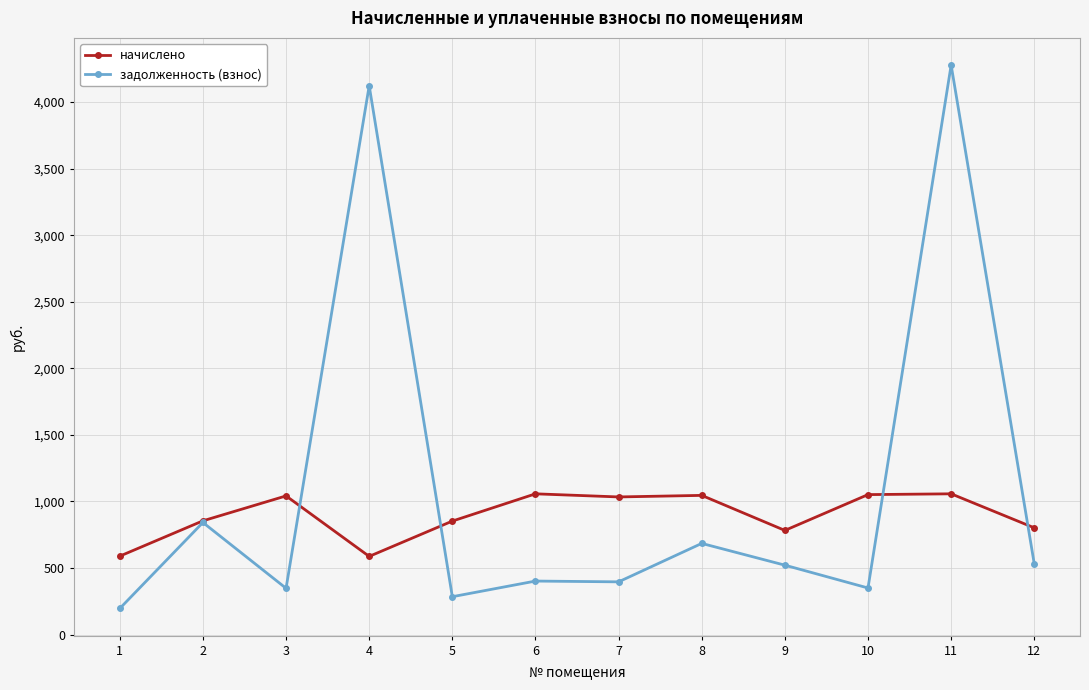

The начислено series shows 587.0 at 4. True or false?

True